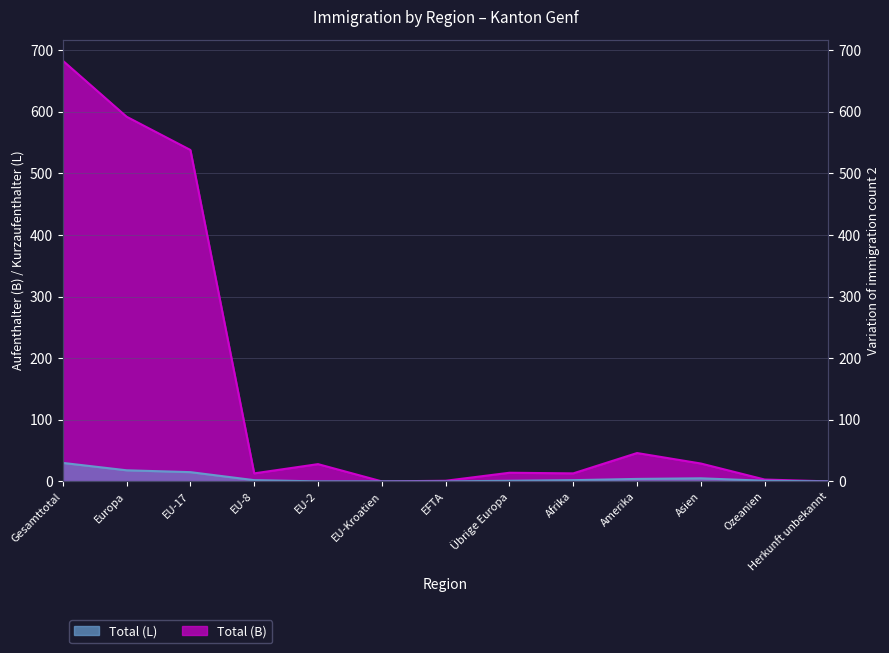

At which label does Total (L) first exceed 2?

Gesamttotal